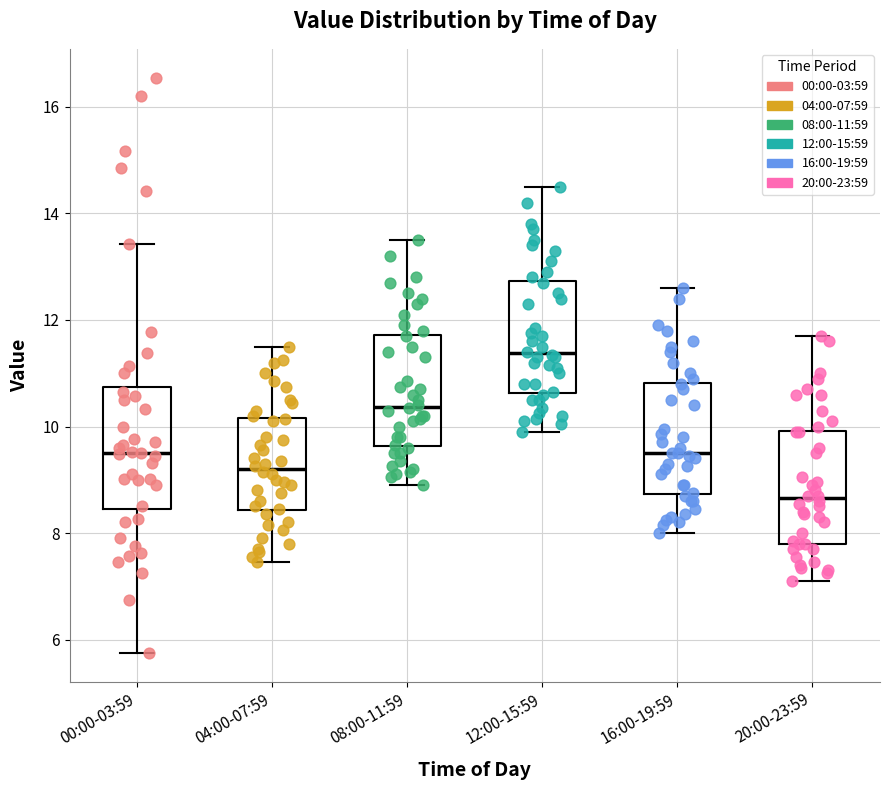

Reading left to right, transcribe this box plot: for each box, give where its median line is, the range the box spans, and where its two whiskers end, as read against the y-axis. The values are not printed on the chart, so give them approximately, as read against the axis.

00:00-03:59: median 9.6, box 8.4 to 10.8, whiskers 5.8 to 13.4
04:00-07:59: median 9.2, box 8.4 to 10.2, whiskers 7.4 to 11.6
08:00-11:59: median 10.4, box 9.6 to 11.8, whiskers 9.0 to 13.6
12:00-15:59: median 11.4, box 10.6 to 12.8, whiskers 10.0 to 14.6
16:00-19:59: median 9.6, box 8.8 to 10.8, whiskers 8.0 to 12.6
20:00-23:59: median 8.6, box 7.8 to 10.0, whiskers 7.2 to 11.8